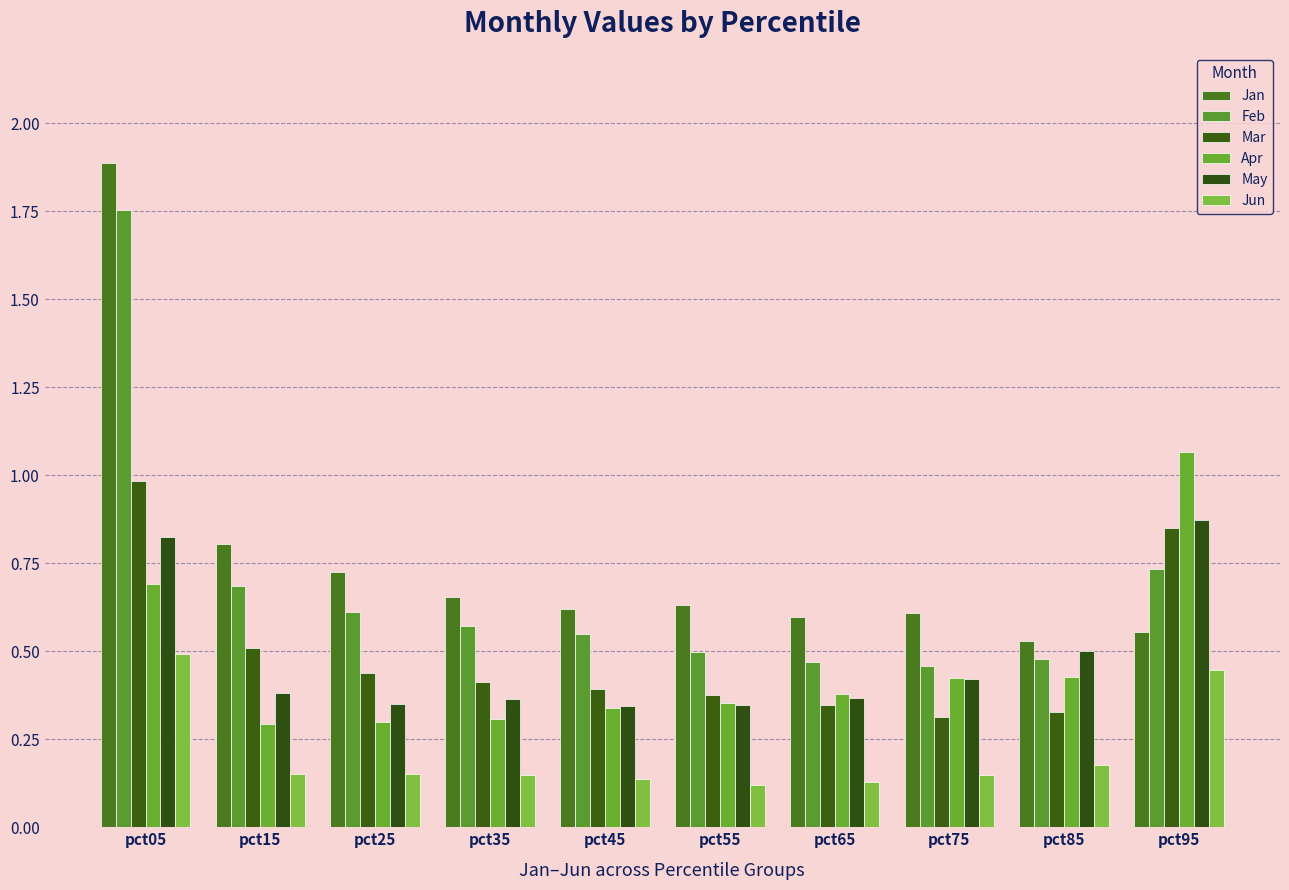

At which label is Feb closest to 1?

pct95